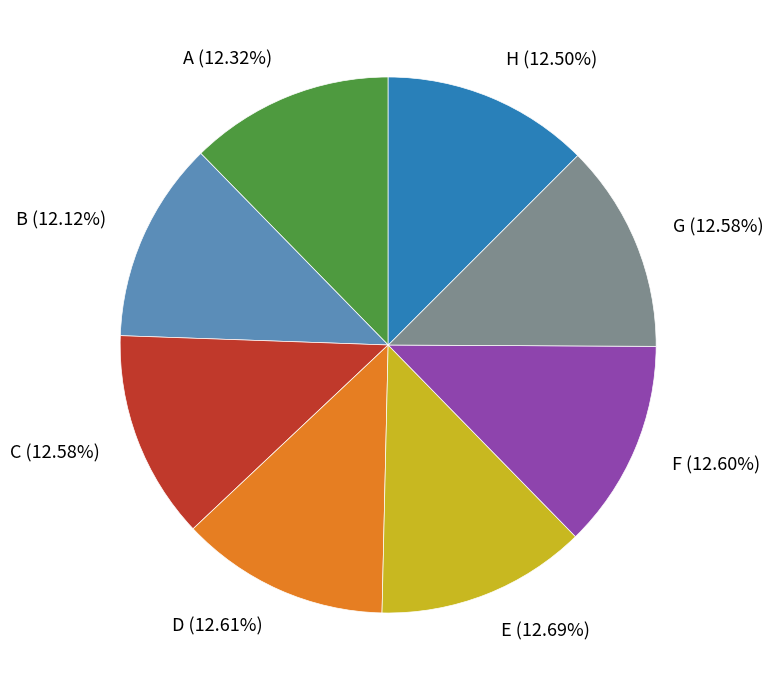

Is E the majority of the pie?

No